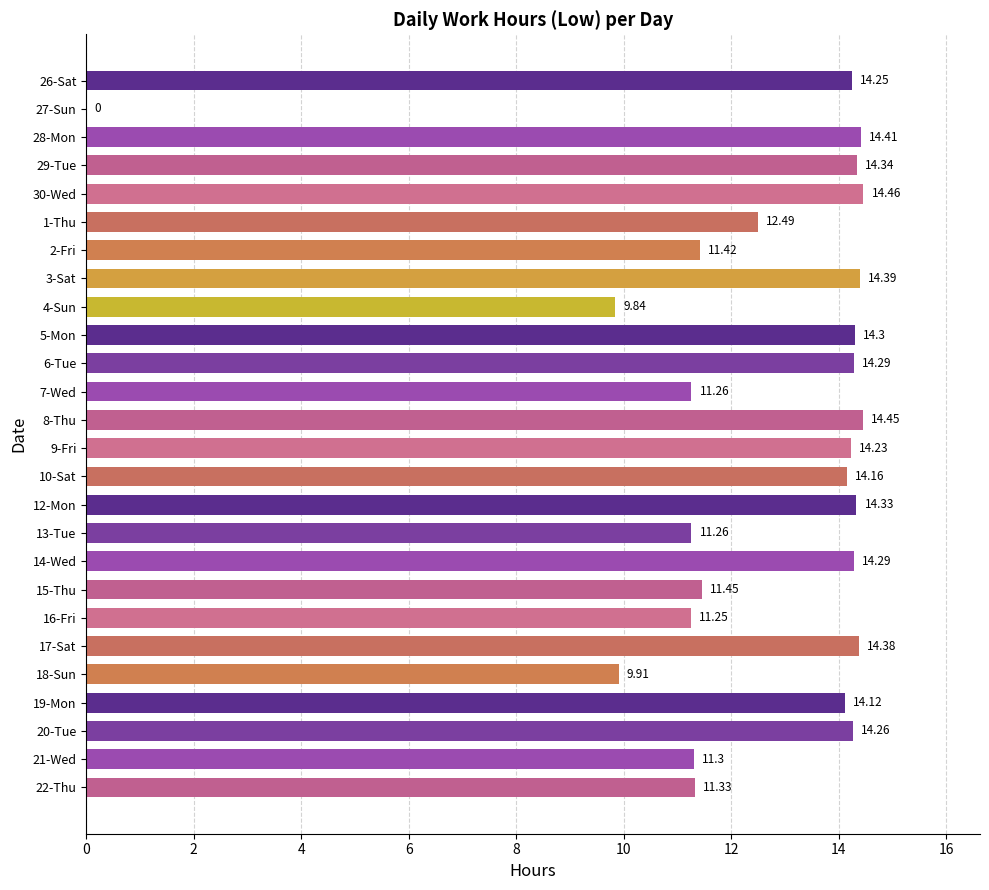

Which has a higher value, 9-Fri or 16-Fri?

9-Fri